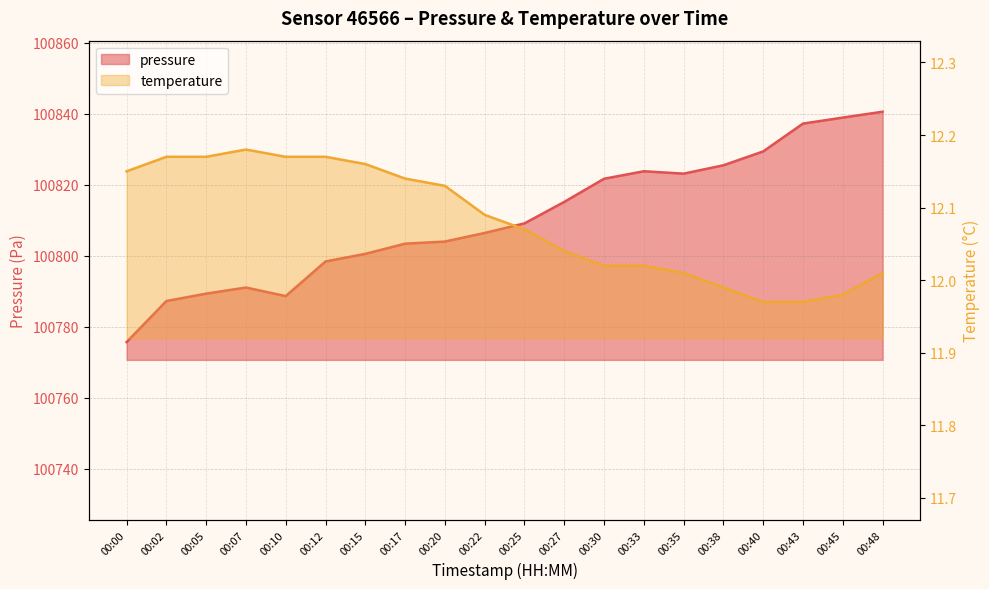

True or false: temperature has more than 1 interior local peaks.

False